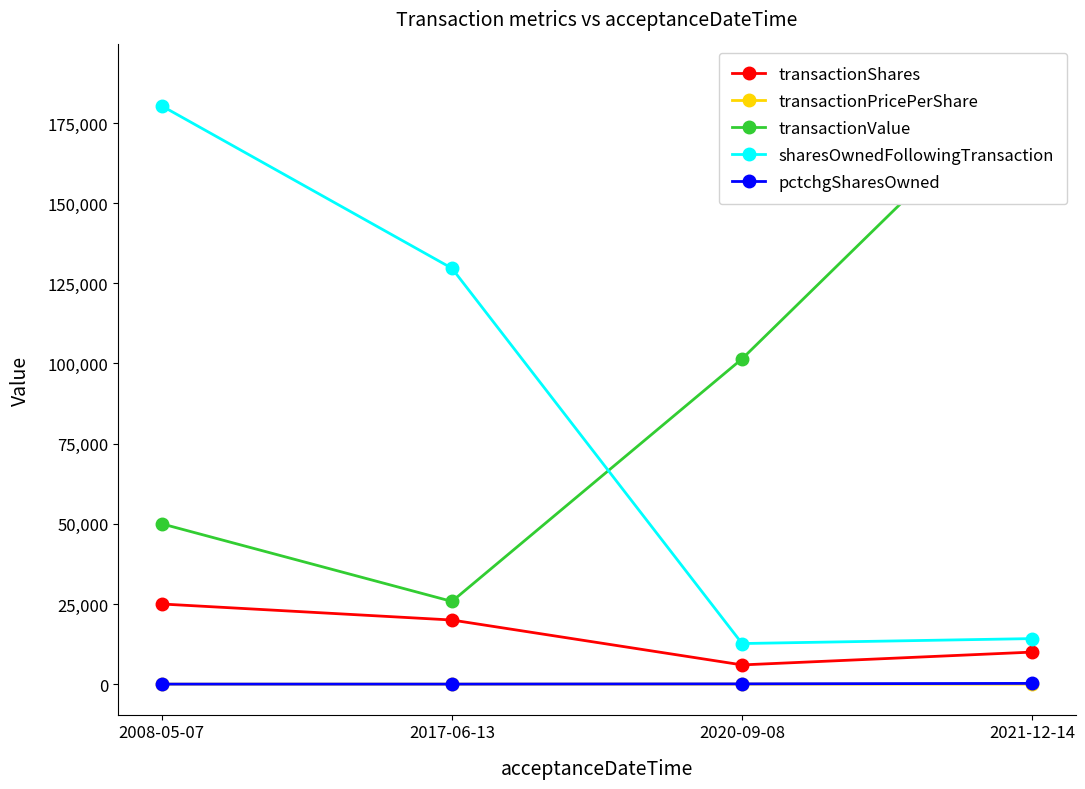

Between 2020-09-08 and 2021-12-14, which series saw the biggest shift?

transactionValue